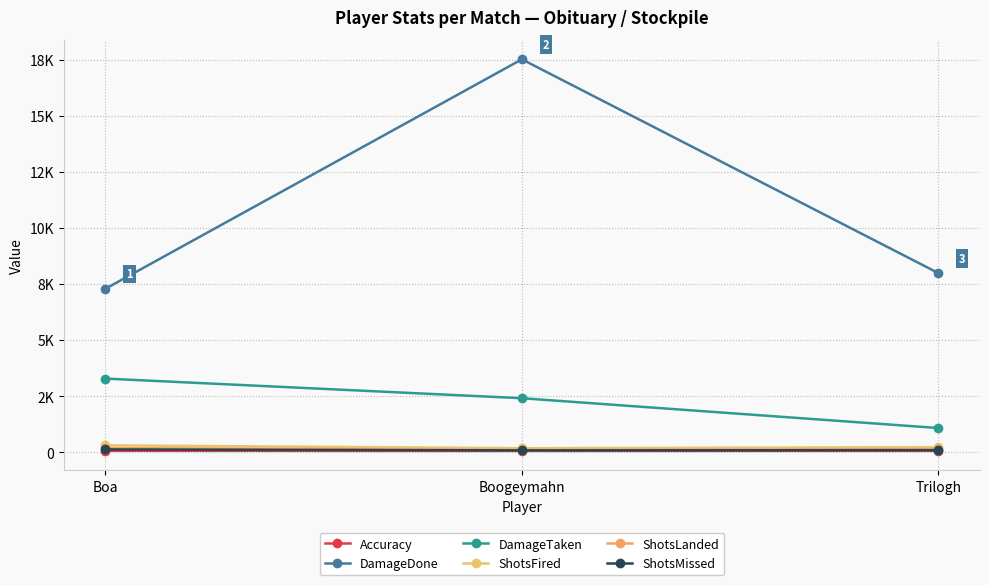

What is the smallest value displayed?

54.9